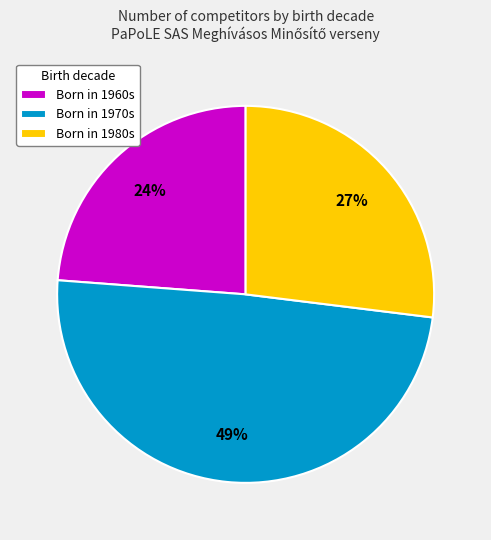

What is the smallest slice in the pie chart?

Born in 1960s